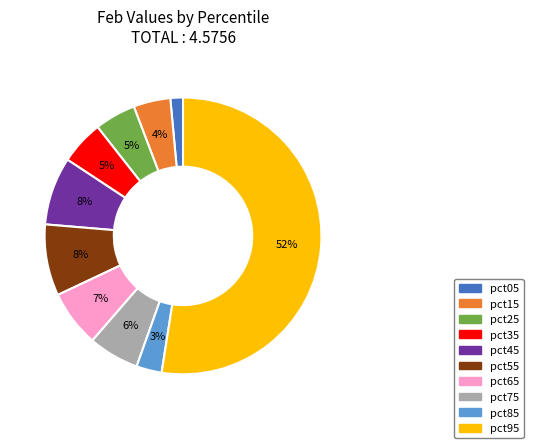

Combined, do pct25 and pct45 account for over 50%?

No